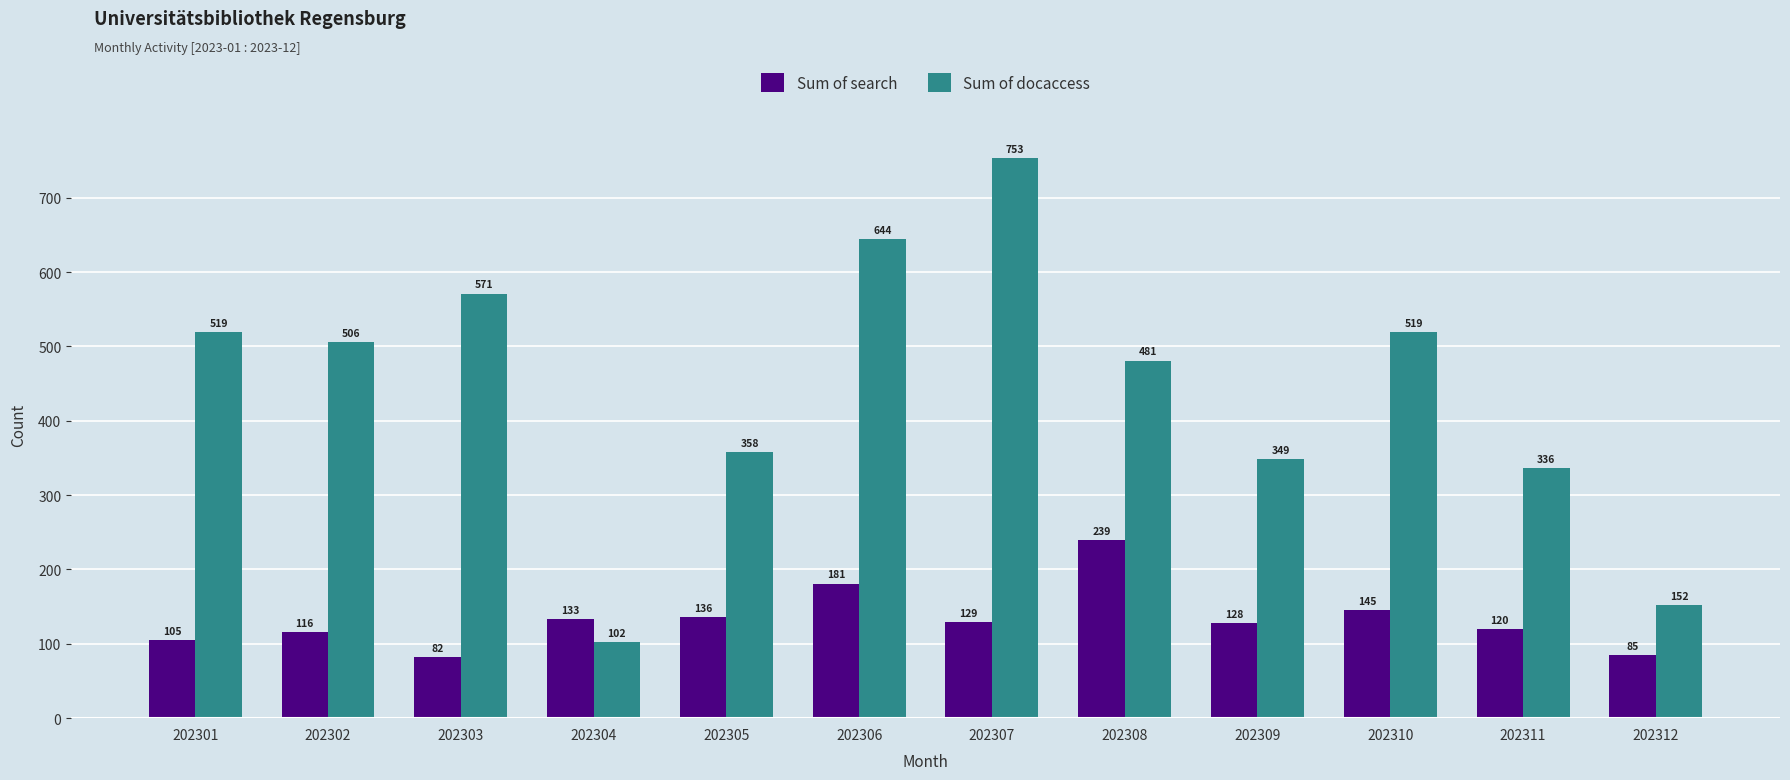

Reading right to left, what are all the values shown in this chart?

Sum of search: 202312=85	202311=120	202310=145	202309=128	202308=239	202307=129	202306=181	202305=136	202304=133	202303=82	202302=116	202301=105
Sum of docaccess: 202312=152	202311=336	202310=519	202309=349	202308=481	202307=753	202306=644	202305=358	202304=102	202303=571	202302=506	202301=519